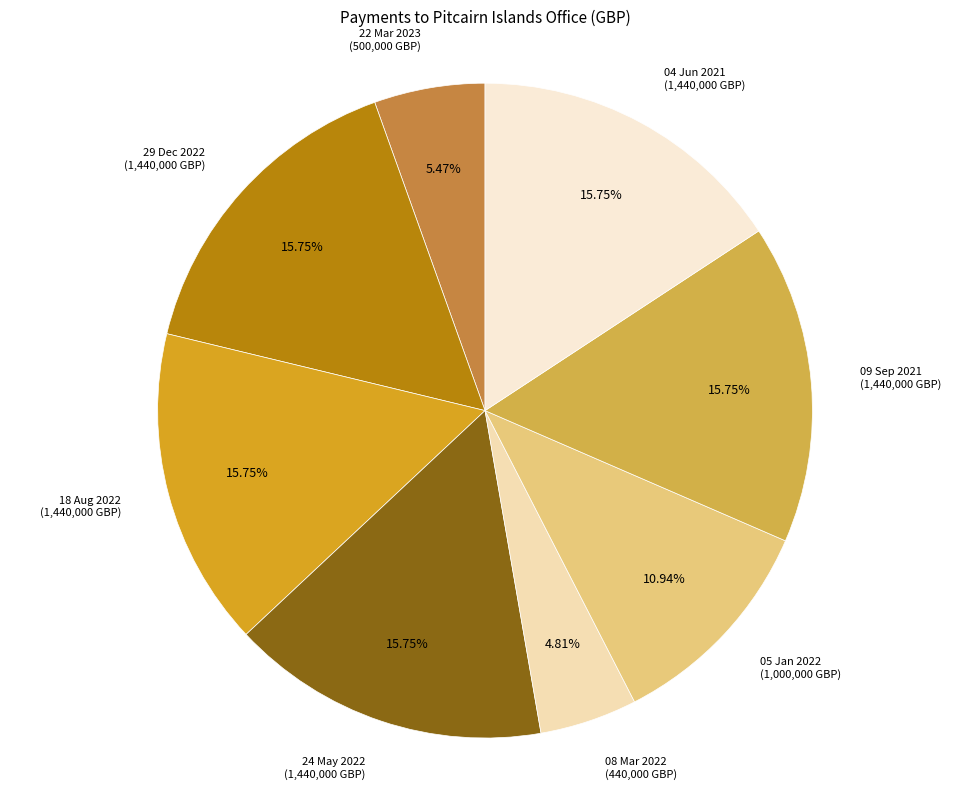

How many segments does this pie chart have?

8